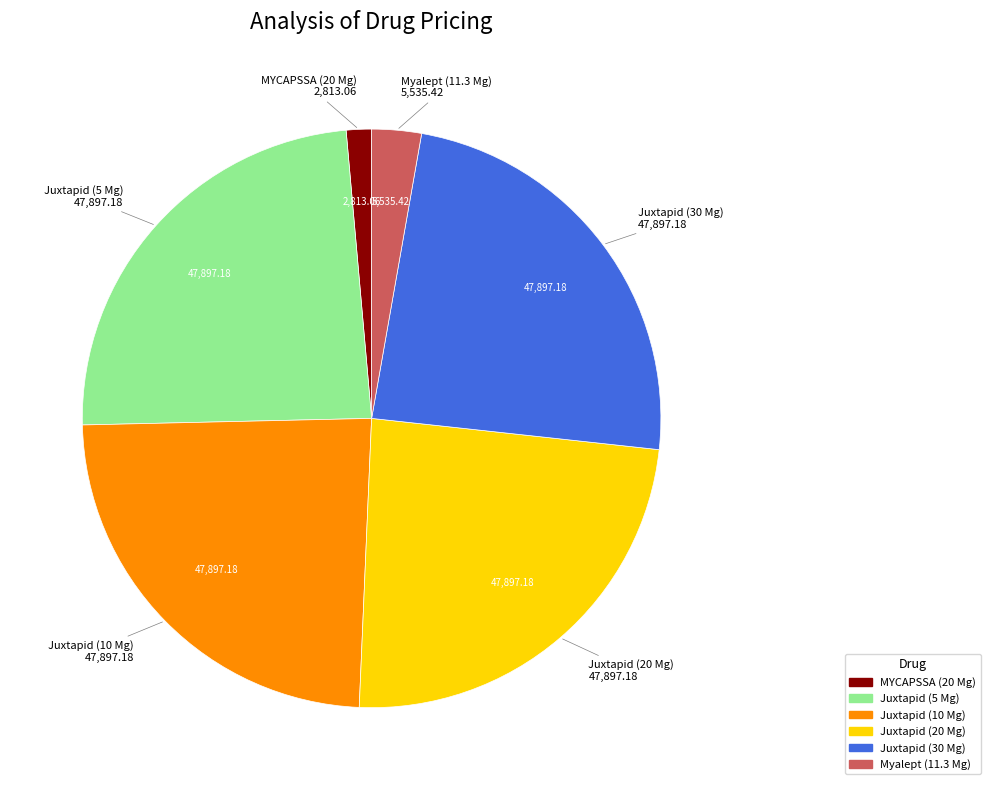

True or false: Myalept (11.3 Mg) accounts for 3% of the total.

True